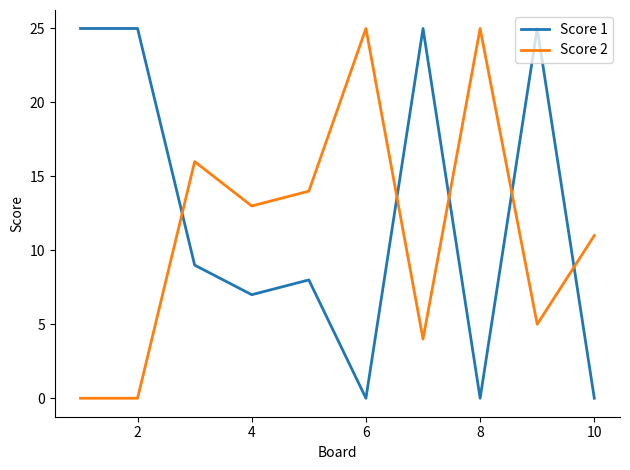

What is the difference between the maximum and minimum values in the Score 1 series?

25